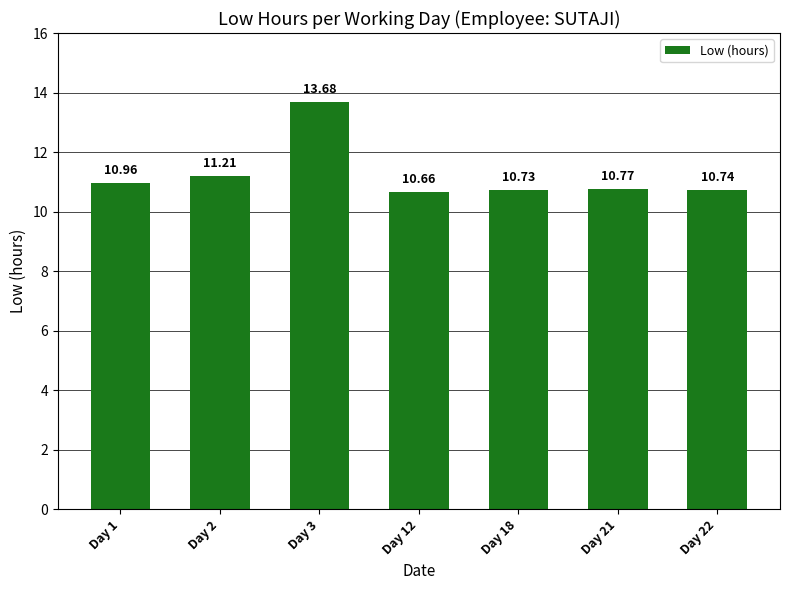

Reading right to left, transcribe all the data shown in this chart.

Day 22=10.7	Day 21=10.8	Day 18=10.7	Day 12=10.7	Day 3=13.7	Day 2=11.2	Day 1=11.0